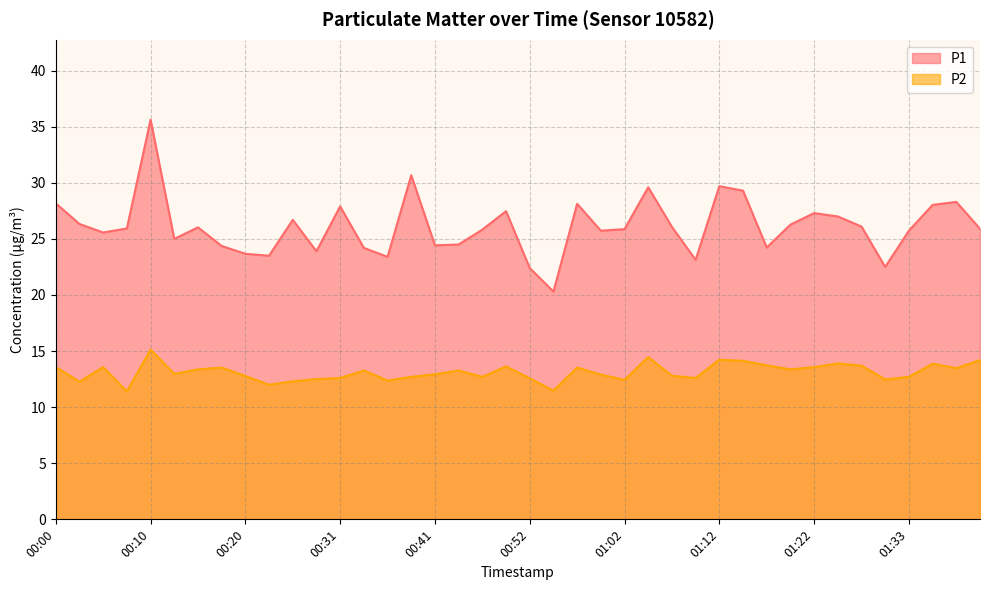

True or false: P1 and P2 intersect in this chart.

False